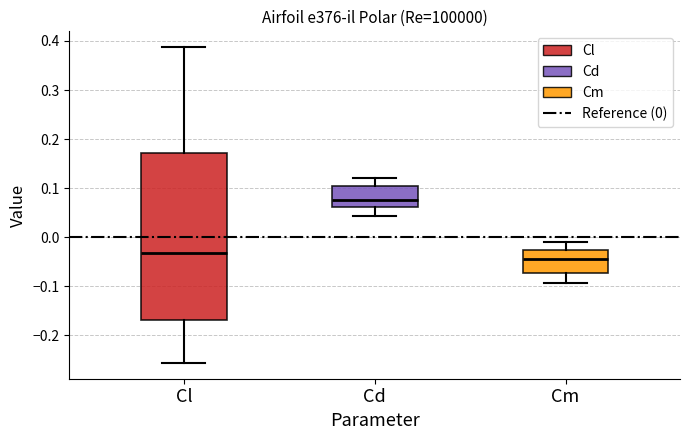

Which box is the tallest, from its lower edge to its upper edge?

Cl